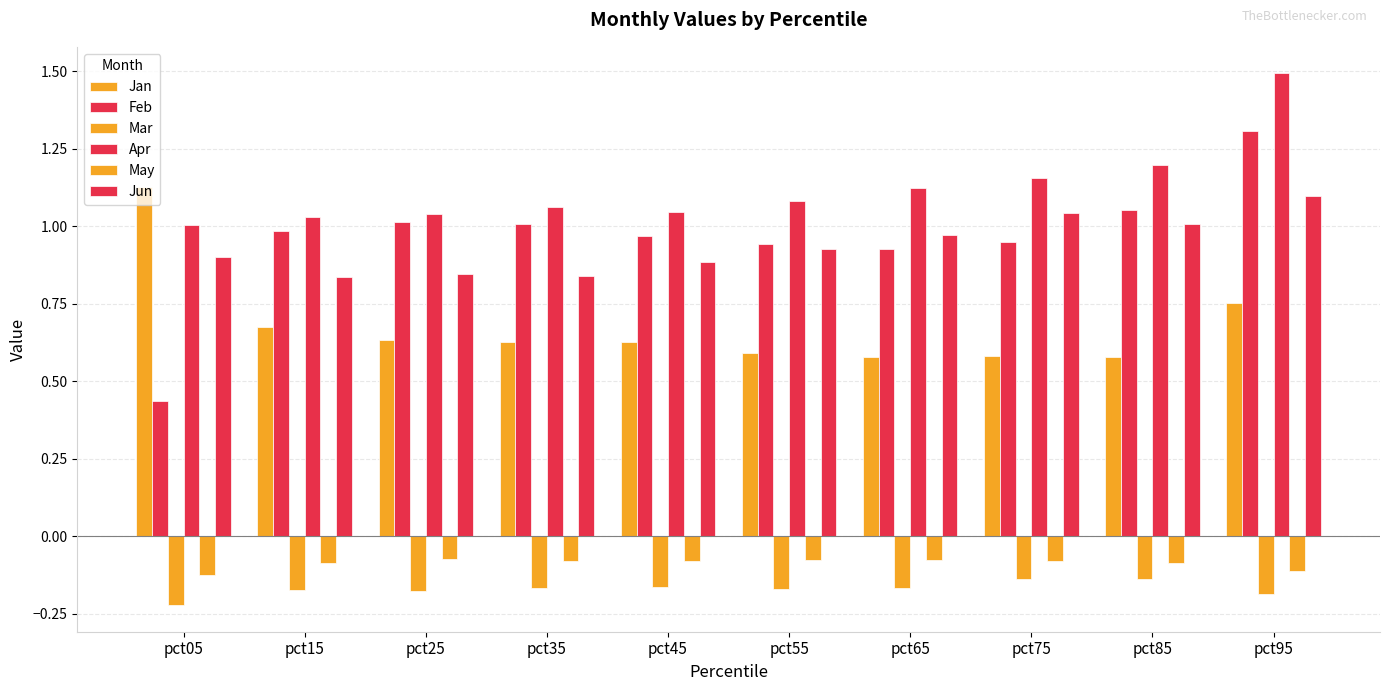

Between pct05 and pct35, which is larger?

pct05